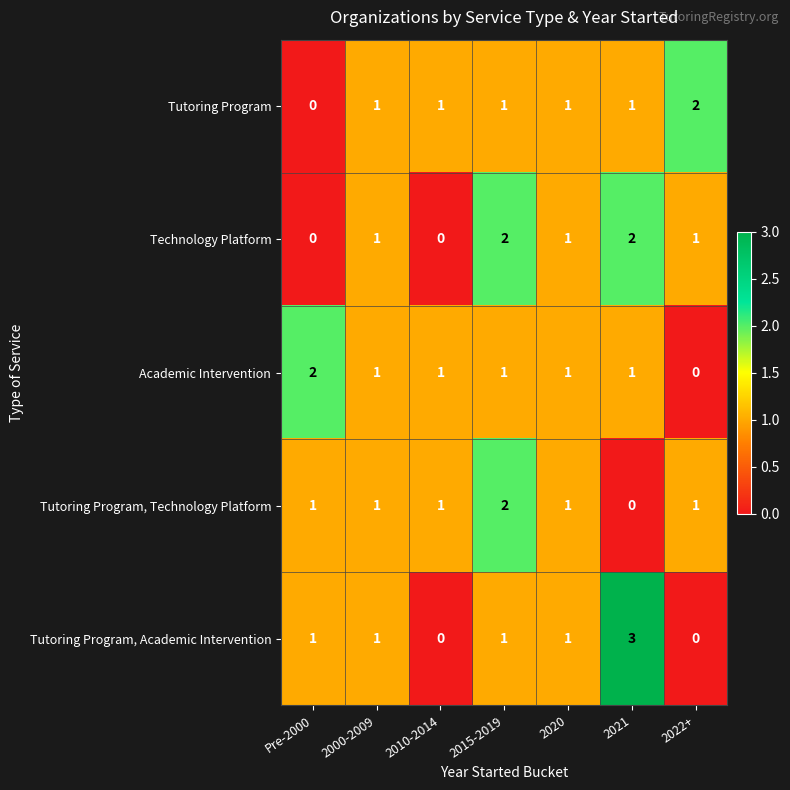

What is the total value across all series at Pre-2000?

4